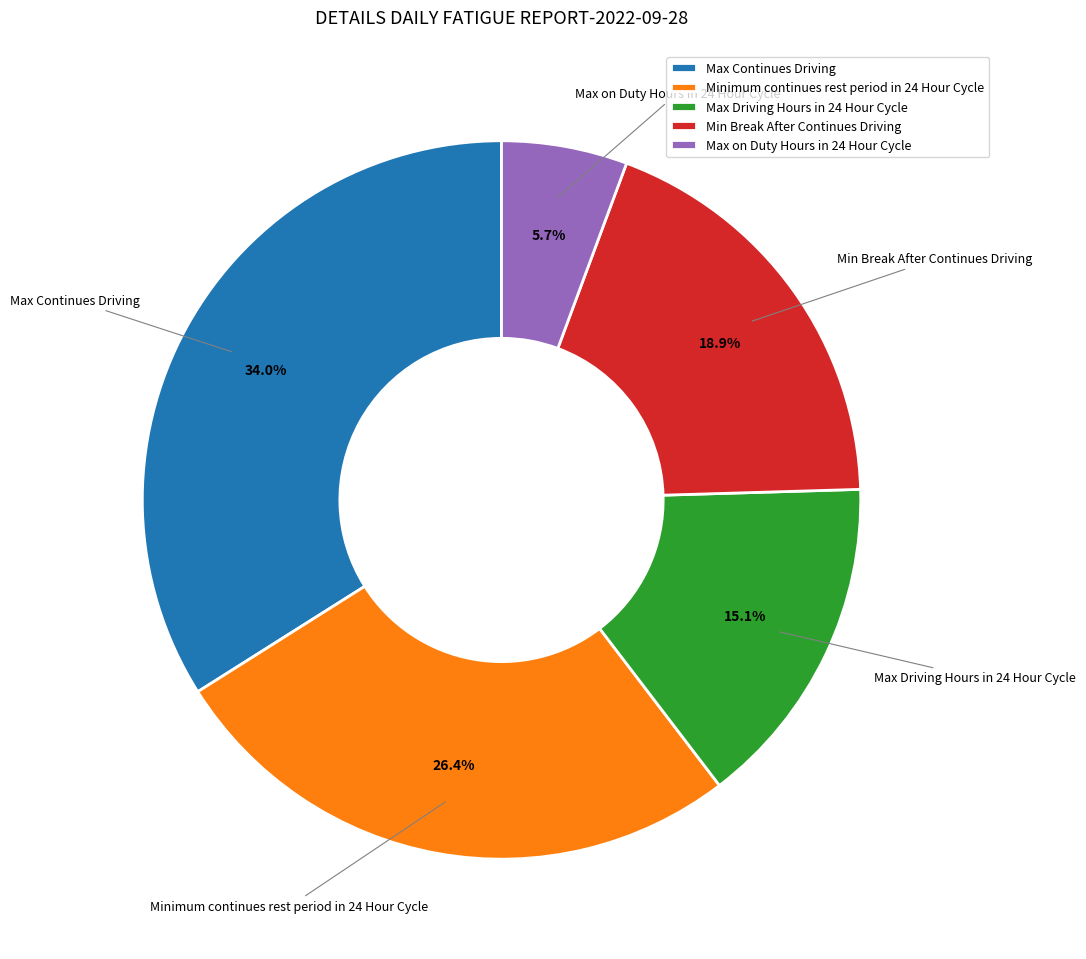

Rank the categories by value from highest to lowest.

Max Continues Driving, Minimum continues rest period in 24 Hour Cycle, Min Break After Continues Driving, Max Driving Hours in 24 Hour Cycle, Max on Duty Hours in 24 Hour Cycle